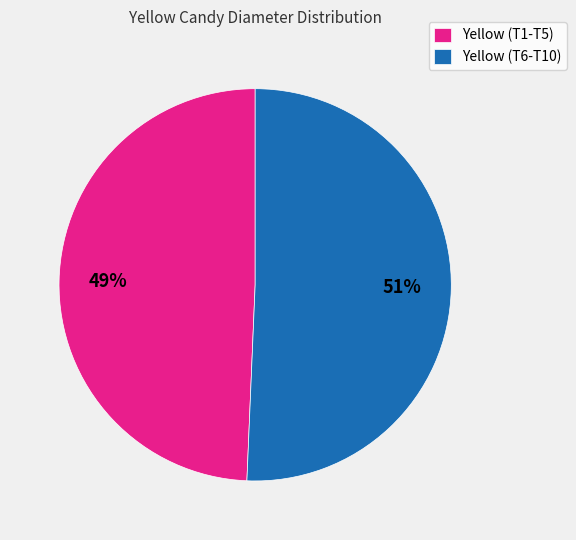

Does any single category account for the majority?

Yes